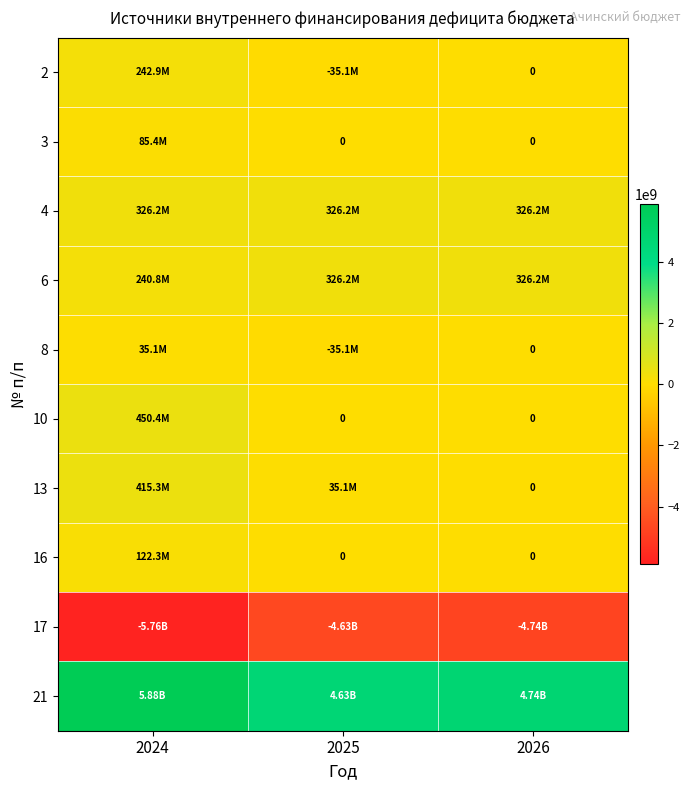

What is the average value of the 16 series?

40776810.4